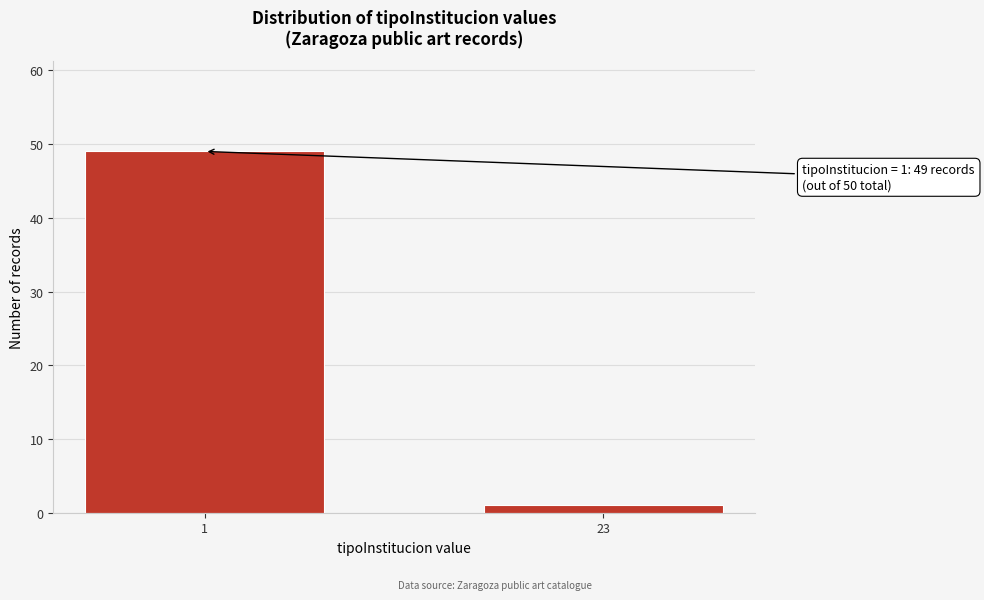

Reading left to right, list all the values displayed in this chart.

1=49	23=1